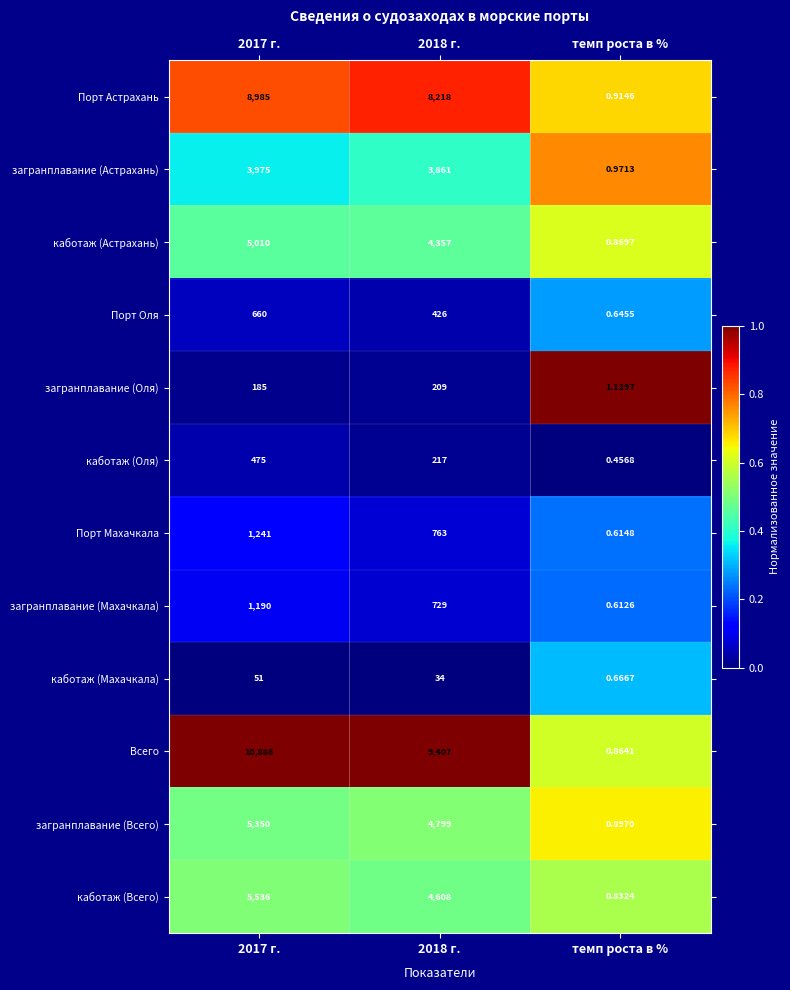

Which series has the widest spread of values?

Всего